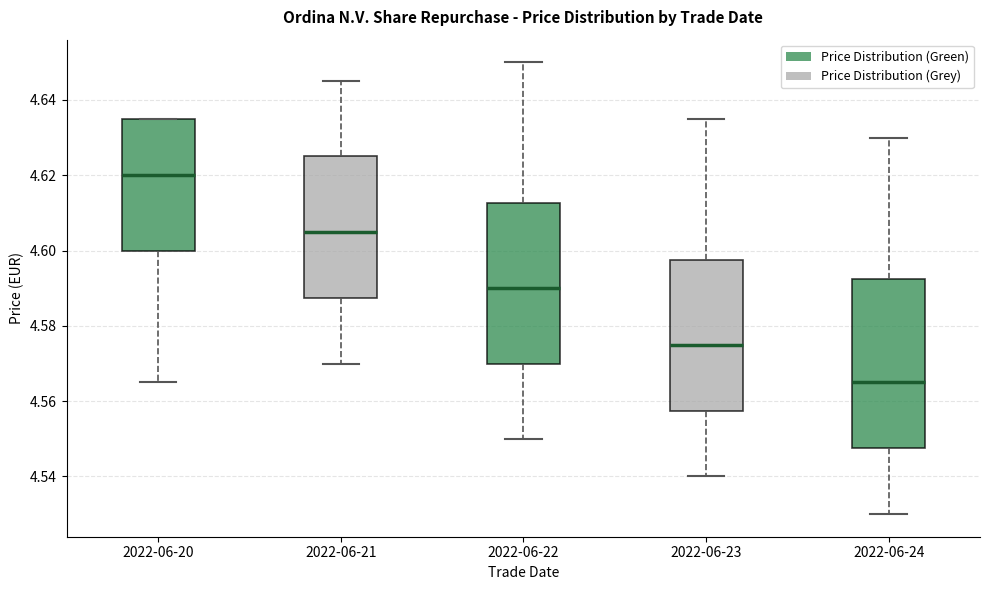

Reading left to right, transcribe this box plot: for each box, give where its median line is, the range the box spans, and where its two whiskers end, as read against the y-axis. The values are not printed on the chart, so give them approximately, as read against the axis.

2022-06-20: median 4.620, box 4.600 to 4.636, whiskers 4.566 to 4.636
2022-06-21: median 4.606, box 4.588 to 4.626, whiskers 4.570 to 4.646
2022-06-22: median 4.590, box 4.570 to 4.612, whiskers 4.550 to 4.650
2022-06-23: median 4.576, box 4.558 to 4.598, whiskers 4.540 to 4.636
2022-06-24: median 4.566, box 4.548 to 4.592, whiskers 4.530 to 4.630